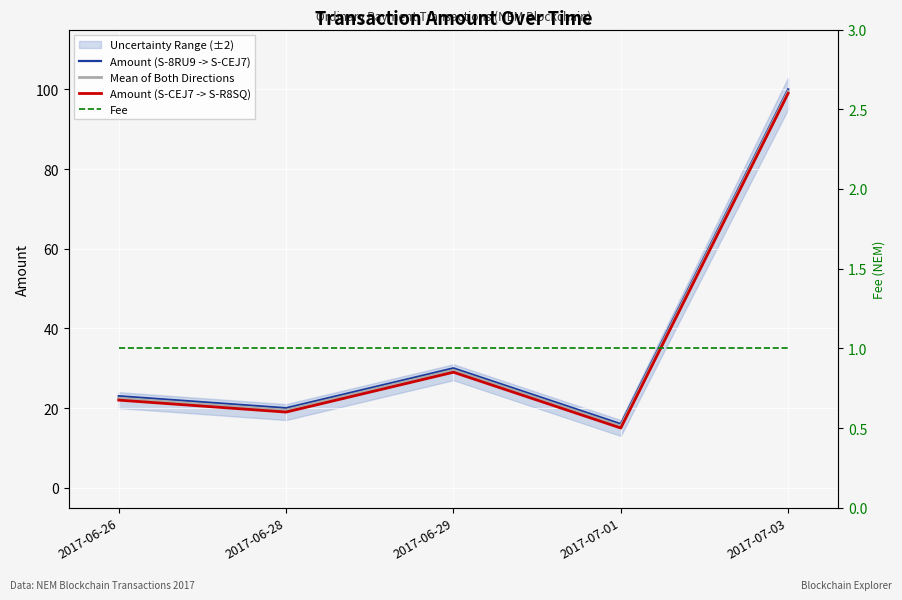

What is the label of the 5th point from the left?

2017-07-03